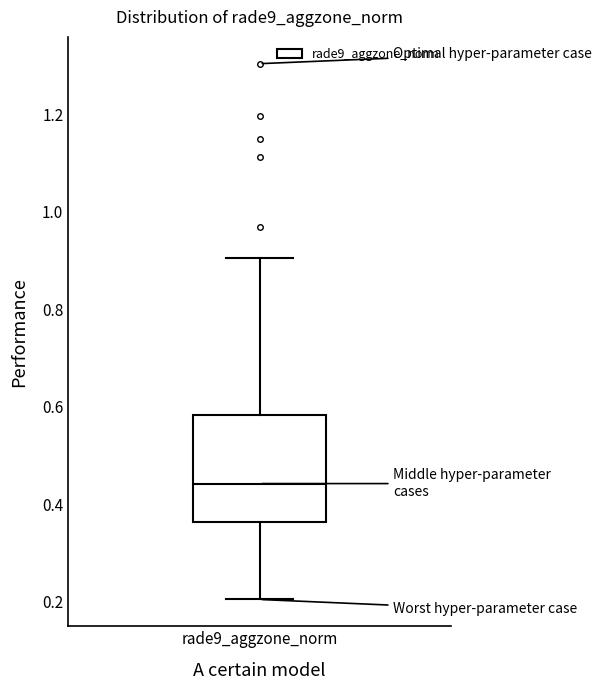

Read this box plot against the y-axis: the position of the median line, the range covered by the box, and the ends of both whiskers. The values are not printed on the chart, so give them approximately, as read against the axis.

median 0.44, box 0.36 to 0.58, whiskers 0.20 to 0.90